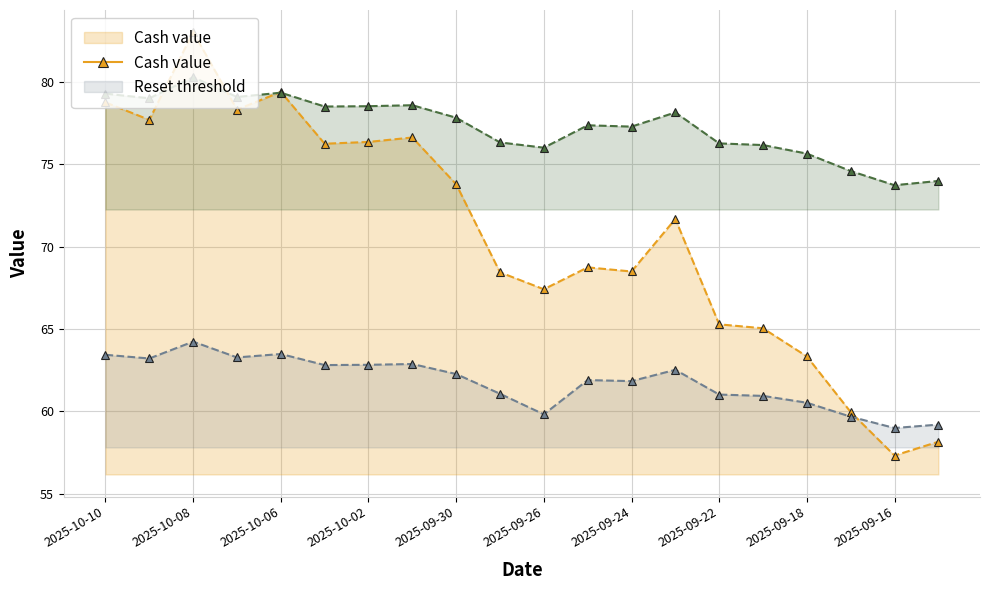

Reading left to right, extract all data points from this chart.

Cash value: 78.8	77.7	83.0	78.3	79.4	76.3	76.4	76.6	73.8	68.5	67.4	68.8	68.5	71.7	65.3	65.0	63.3	60.0	57.3	58.2
Reset threshold: 63.4	63.2	64.2	63.3	63.5	62.8	62.8	62.9	62.3	61.1	59.8	61.9	61.8	62.5	61.0	60.9	60.5	59.7	59.0	59.2
Reference price: 79.3	79.0	80.3	79.1	79.4	78.5	78.5	78.6	77.8	76.3	76.0	77.4	77.3	78.2	76.3	76.2	75.7	74.6	73.7	74.0